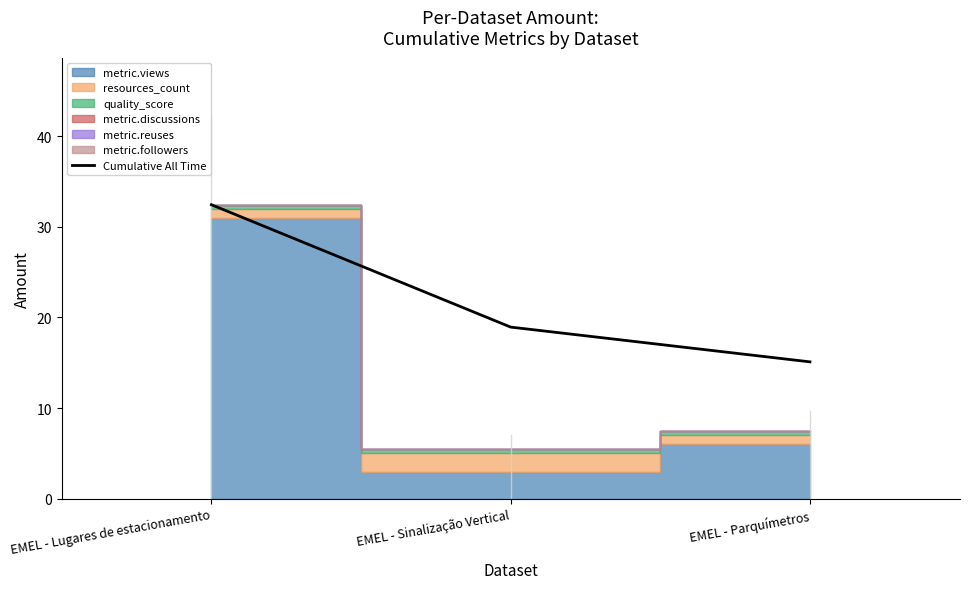

What is the sum of all values?

66.5